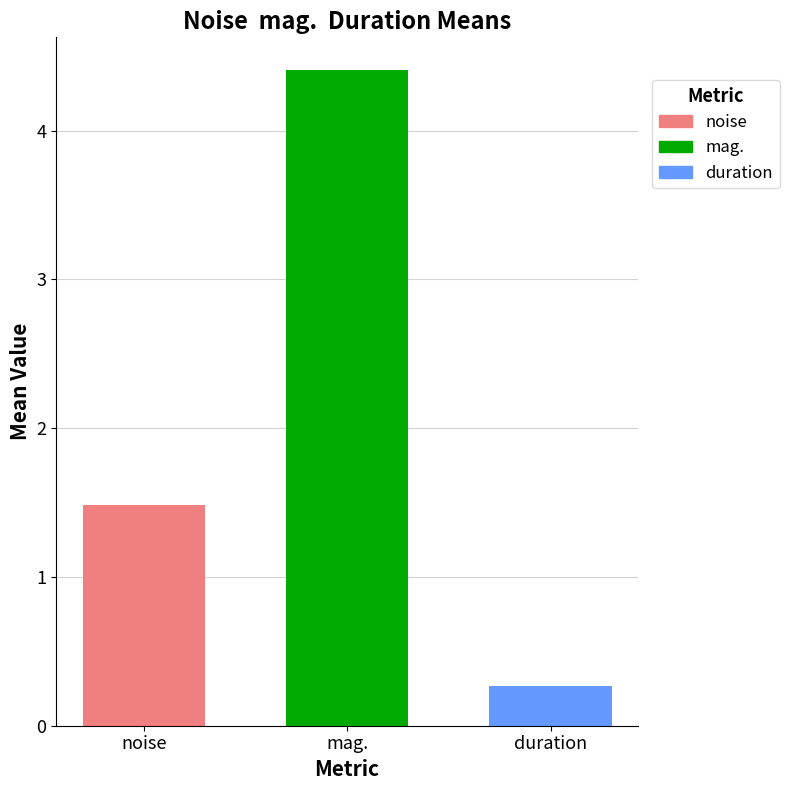

What is the minimum value shown in the chart?

0.3